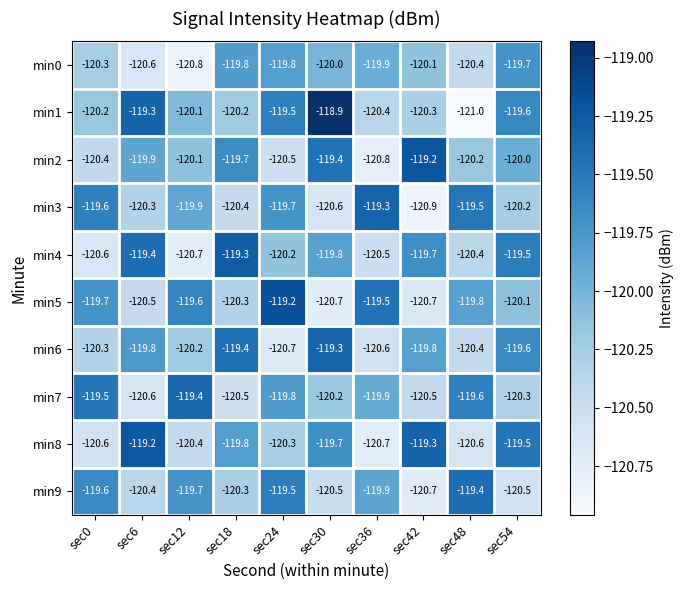

What is the difference between the highest and lowest values at sec0?

1.1